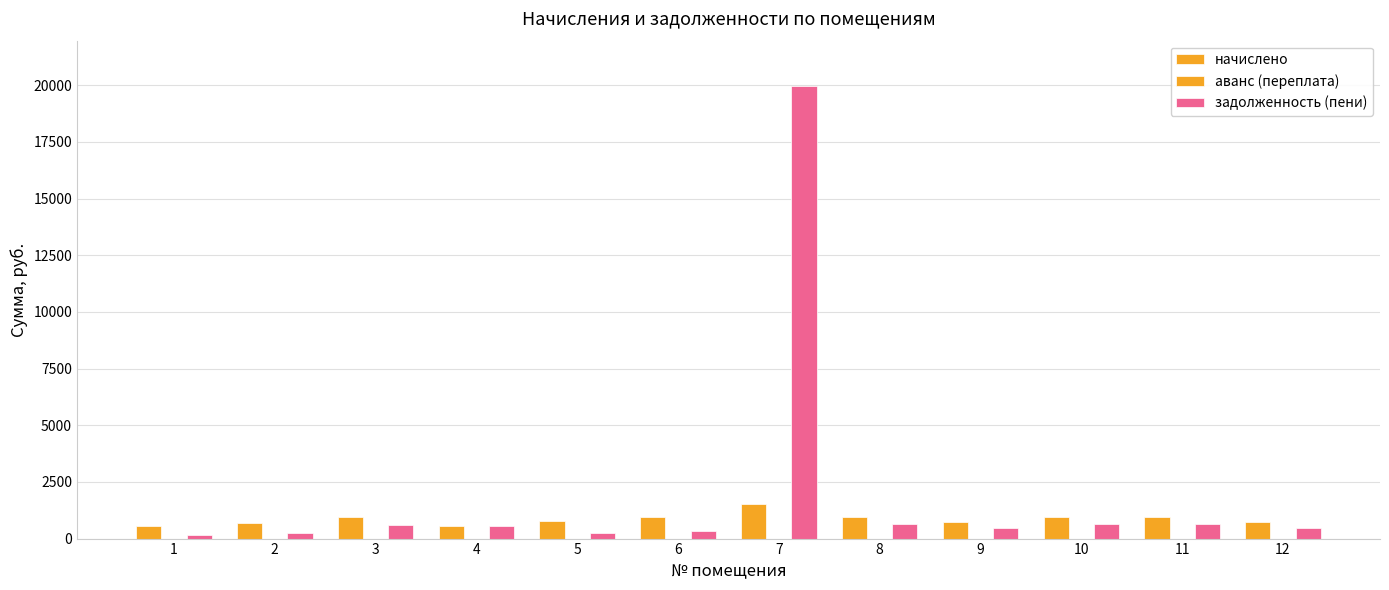

How many data points does each series have?

12